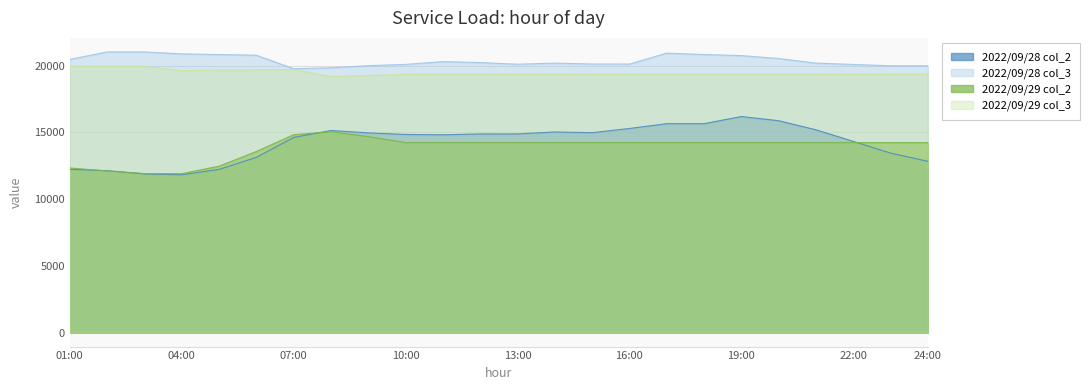

What is the difference between the second highest and second lowest values in the 2022/09/28 col_3 series?

1189